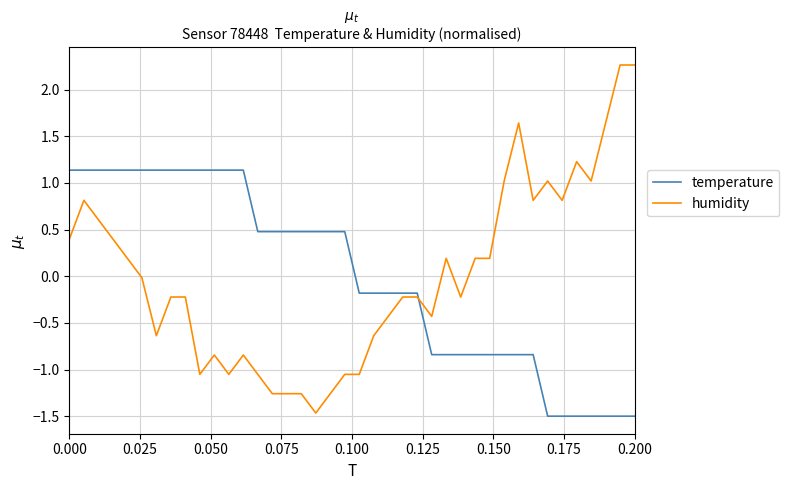

Which series has the largest range (max minus min)?

humidity